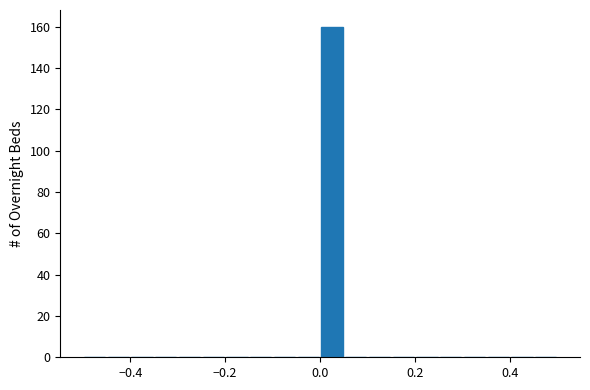

Around what value on the x-axis is the tallest bar? Give the approximate position of its centre, as read against the axis.

0.02